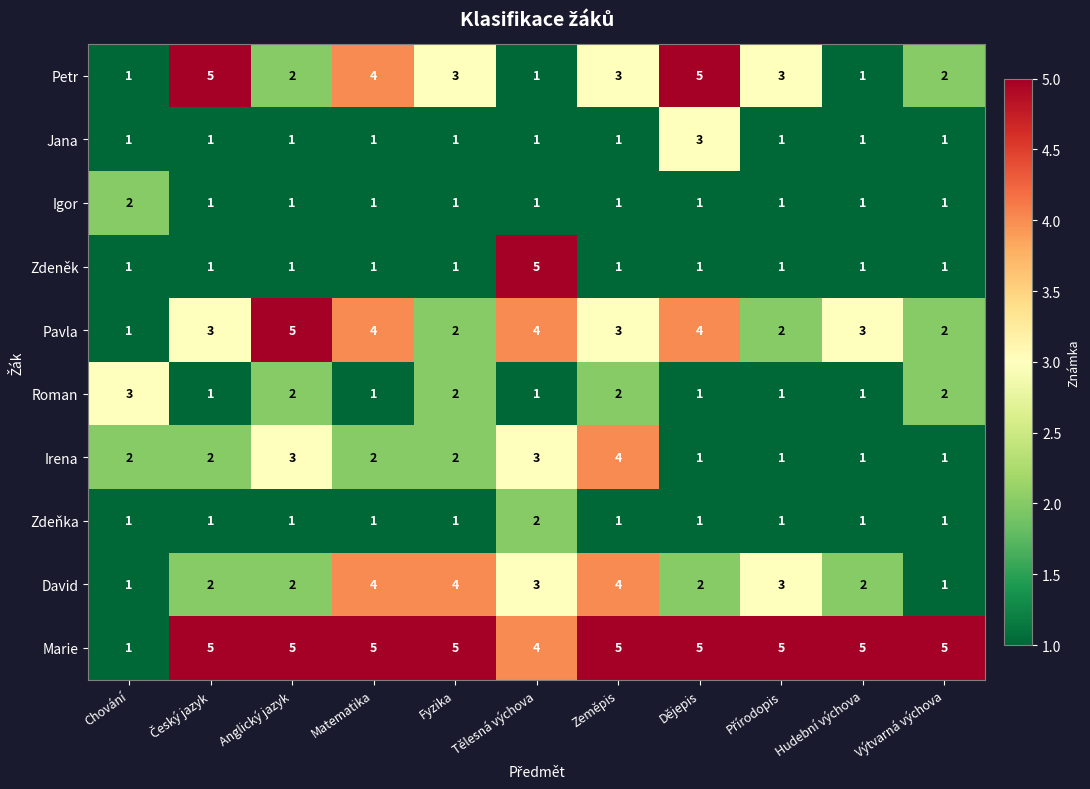

Is it true that Roman equals 0 at Tělesná výchova?

False